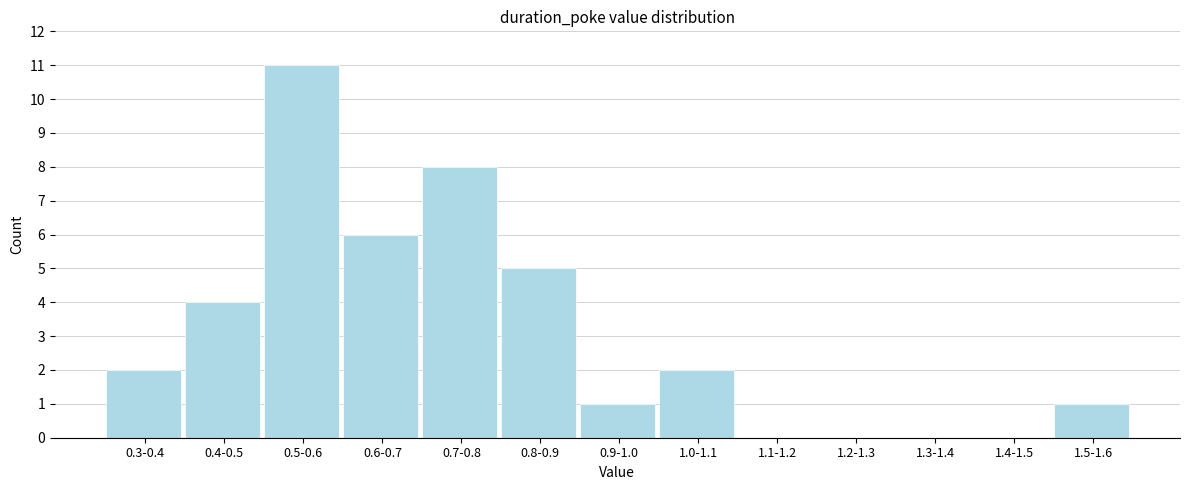

Reading left to right, what are all the values shown in this chart?

0.3-0.4=2	0.4-0.5=4	0.5-0.6=11	0.6-0.7=6	0.7-0.8=8	0.8-0.9=5	0.9-1.0=1	1.0-1.1=2	1.1-1.2=0	1.2-1.3=0	1.3-1.4=0	1.4-1.5=0	1.5-1.6=1